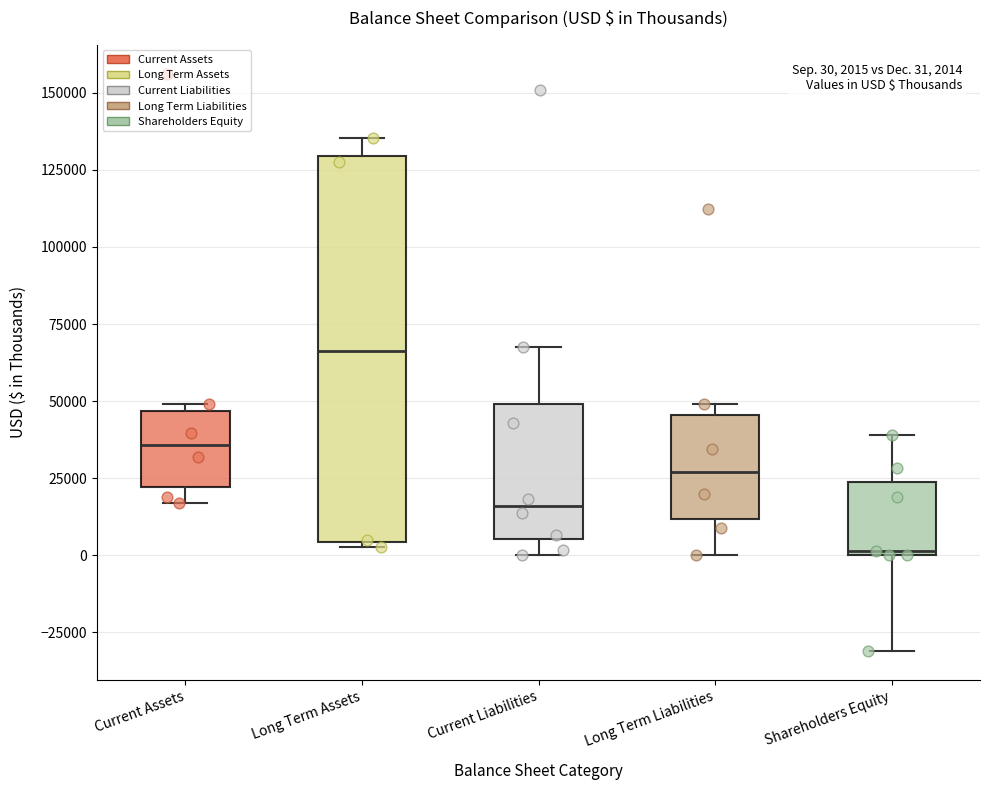

Which box is the tallest, from its lower edge to its upper edge?

Long Term Assets